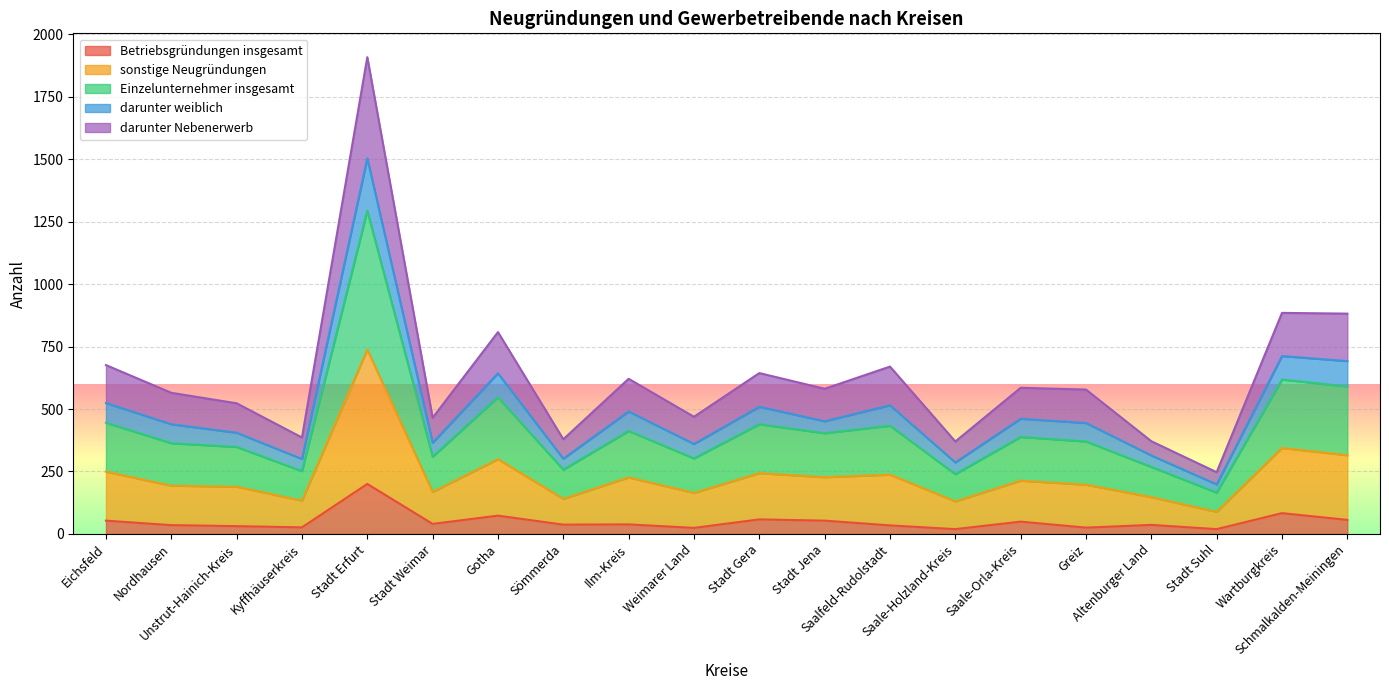

True or false: Betriebsgründungen insgesamt and darunter weiblich cross at least once.

False